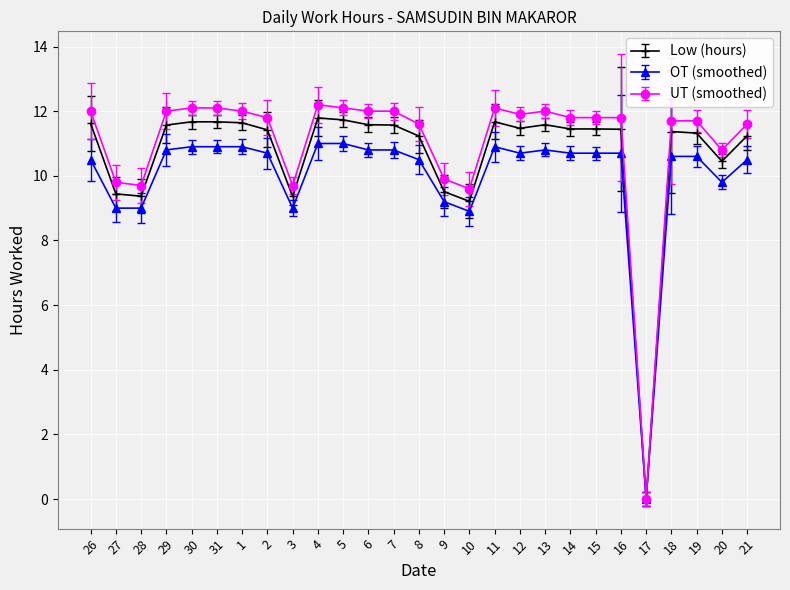

Which series changed the most between 3 and 15?

UT (smoothed)